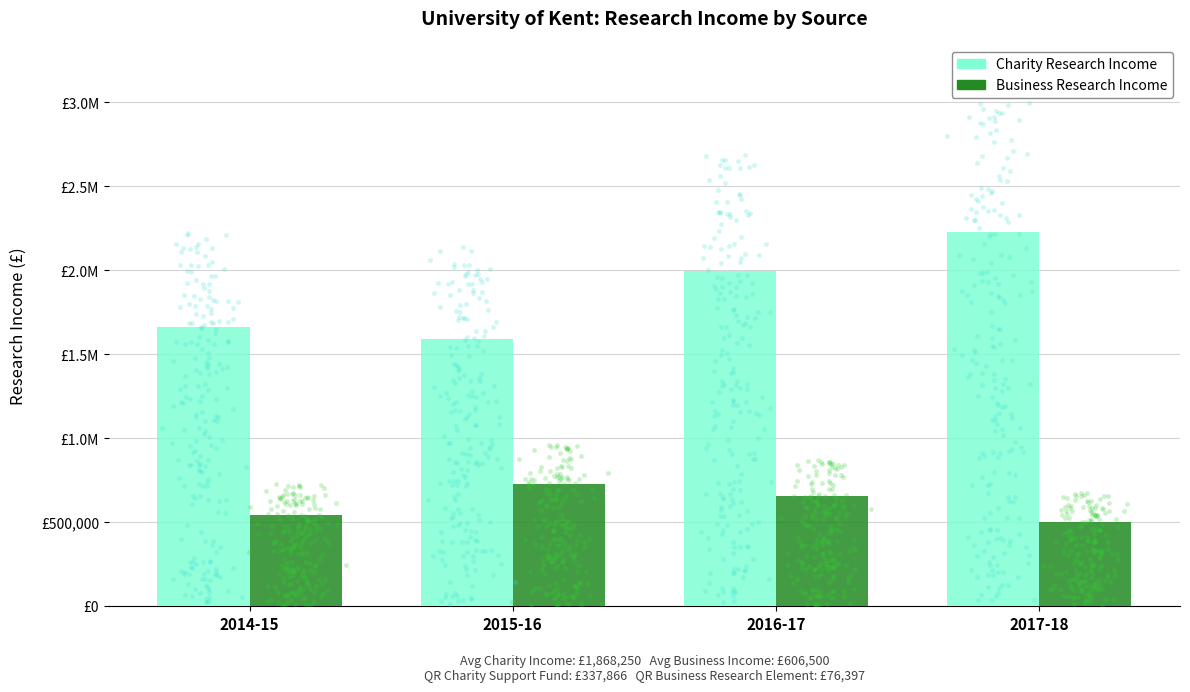

Which series contains the lowest Y value?

Business Research Income